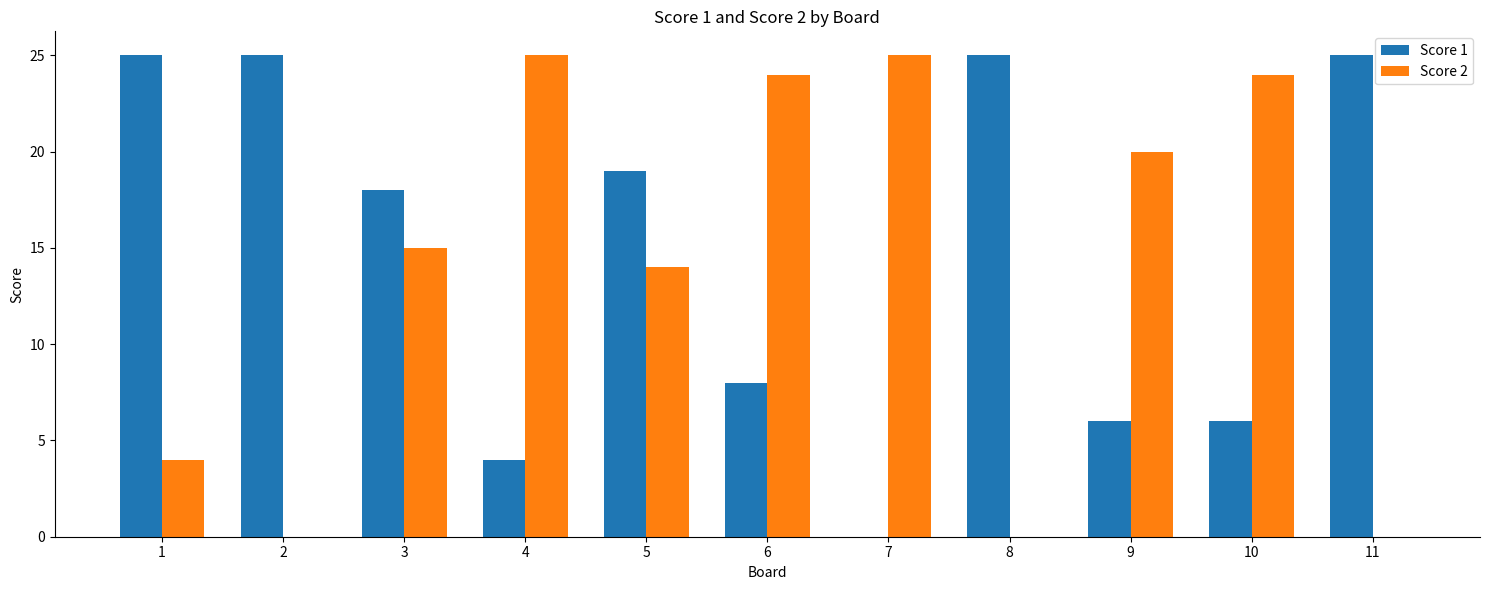

How many groups of bars are there?

11